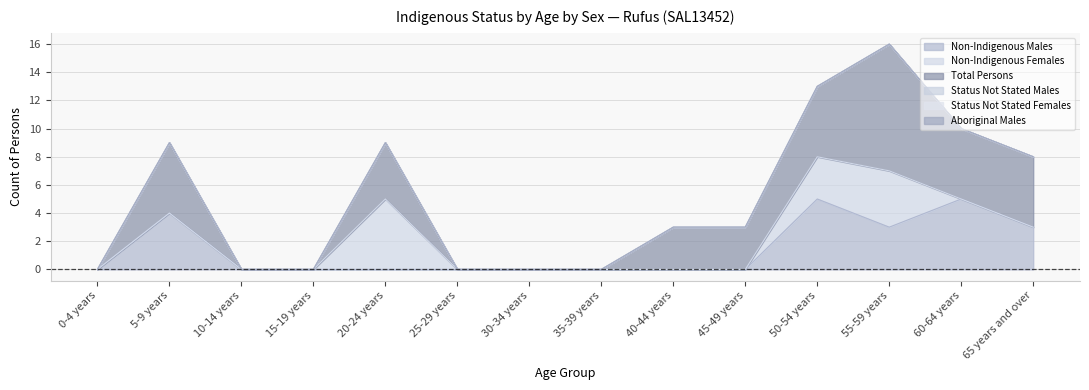

Is it true that Total Persons equals 2 at 20-24 years?

False